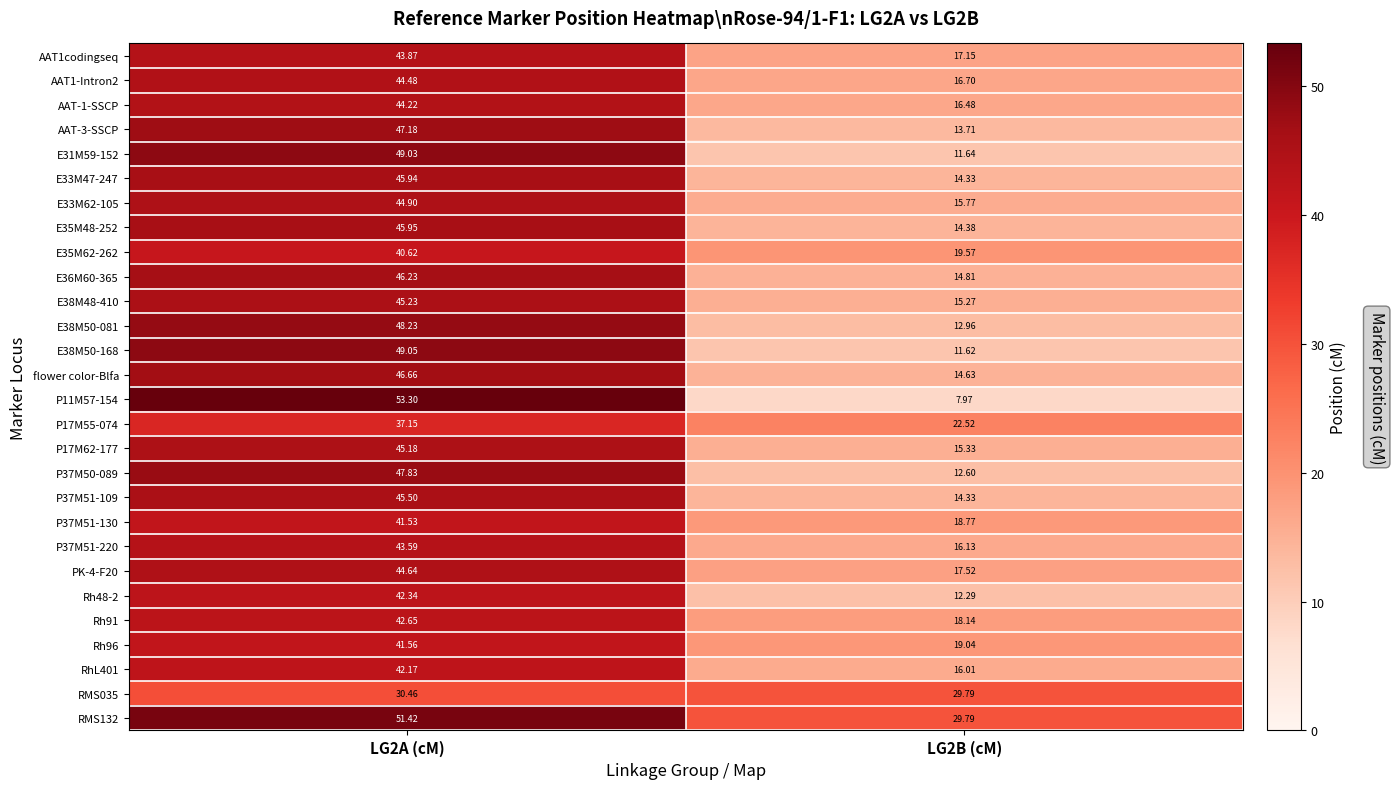

Is the value of E35M48-252 at LG2A (cM) greater than the value of E33M47-247 at LG2B (cM)?

Yes